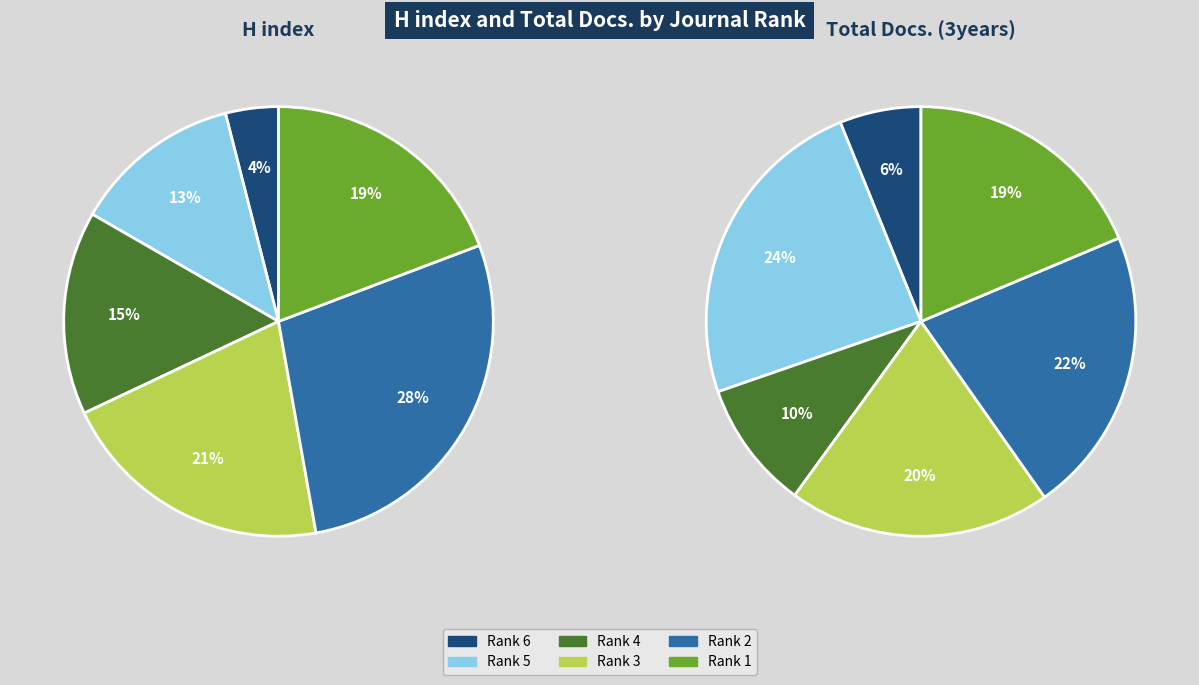

How many segments does this pie chart have?

6